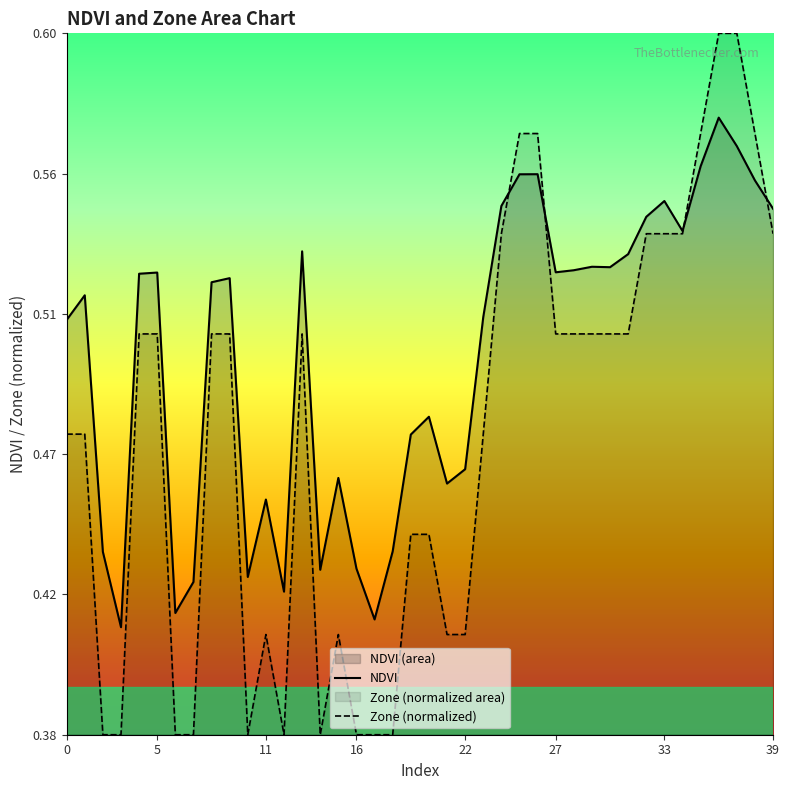

How many times do Zone (normalized) and NDVI cross each other?

4